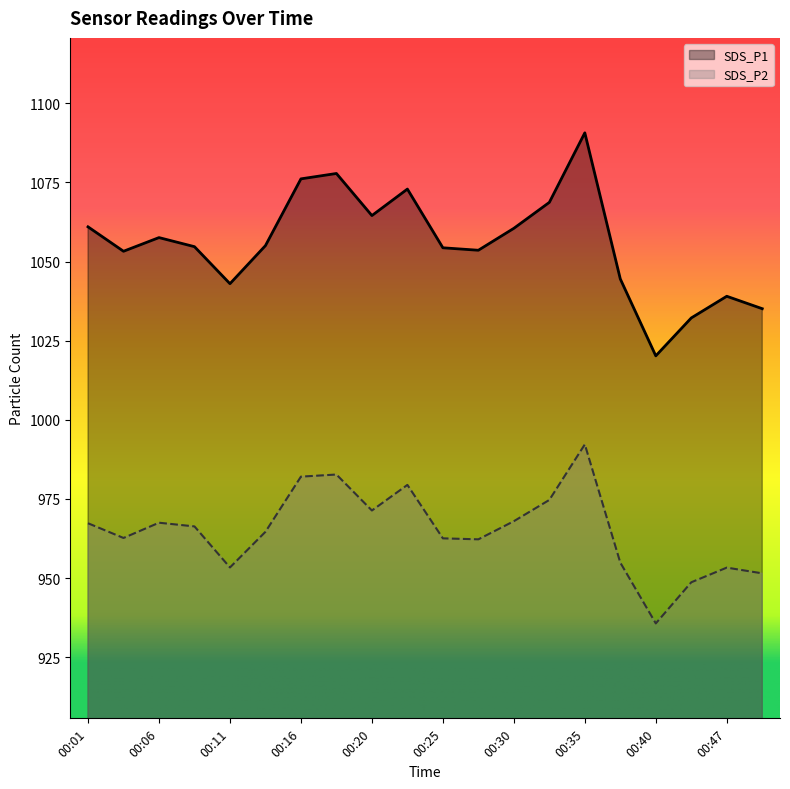

True or false: SDS_P2 and SDS_P1 cross at least once.

False